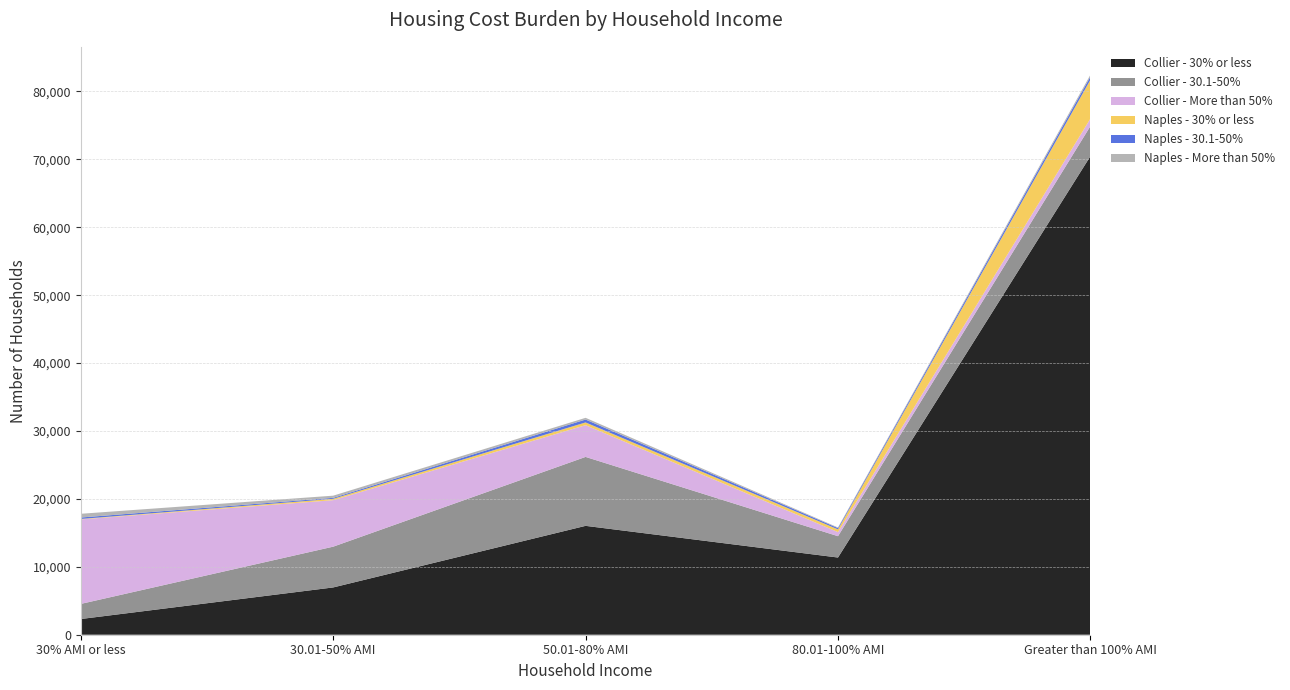

Reading left to right, what are all the values shown in this chart?

Collier - 30% or less: 2312	6963	16033	11368	70467
Collier - 30.1-50%: 2225	6004	10152	3142	4428
Collier - More than 50%: 12448	6848	4678	608	1105
Naples - 30% or less: 63	201	400	395	5720
Naples - 30.1-50%: 213	141	426	190	465
Naples - More than 50%: 549	319	253	90	266